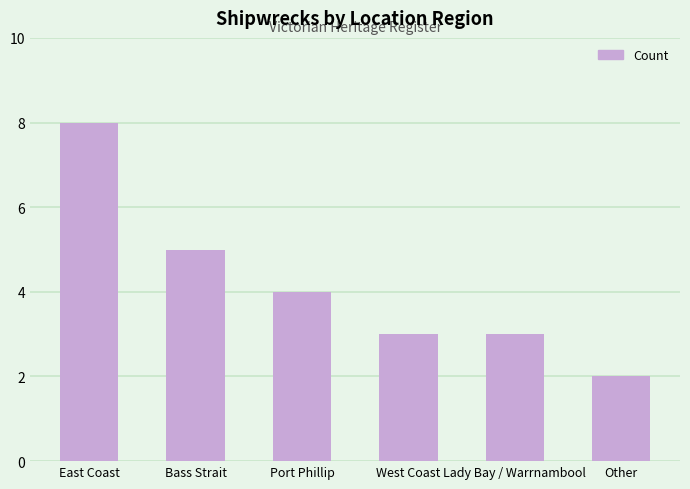

The chart shows a value of 8 at East Coast. True or false?

True